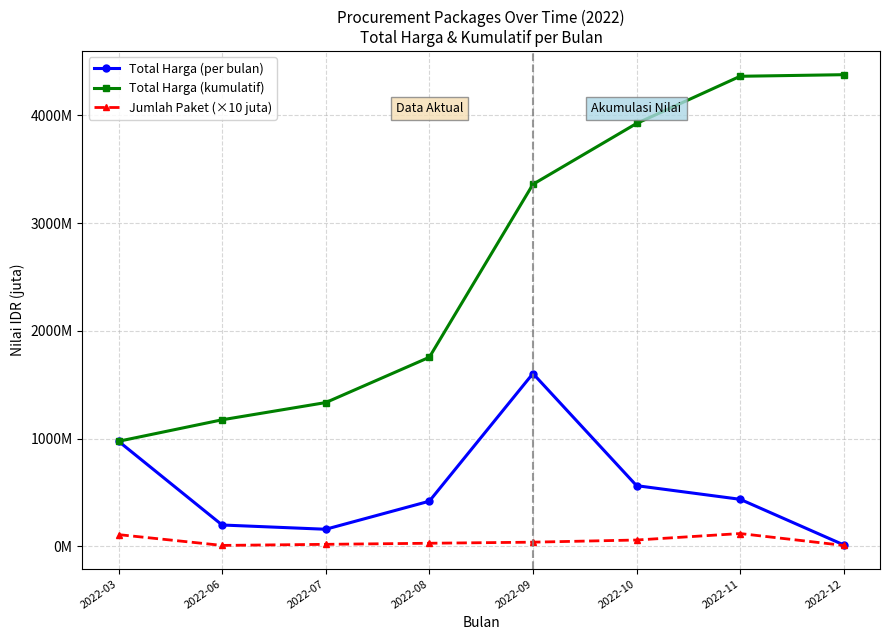

Does the chart have visible grid lines?

Yes